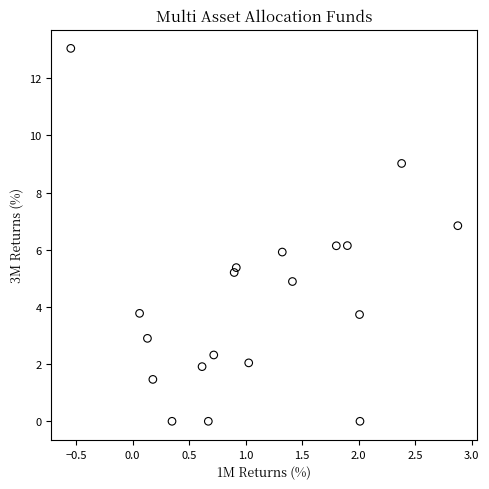

What is the range of Y values (max minus min)?

13.0